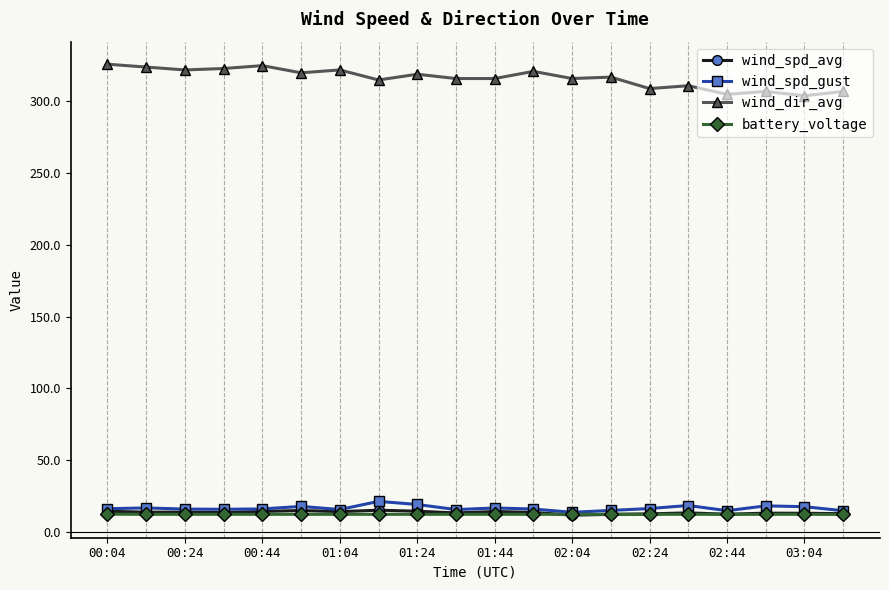

True or false: wind_dir_avg and wind_spd_avg cross at least once.

False